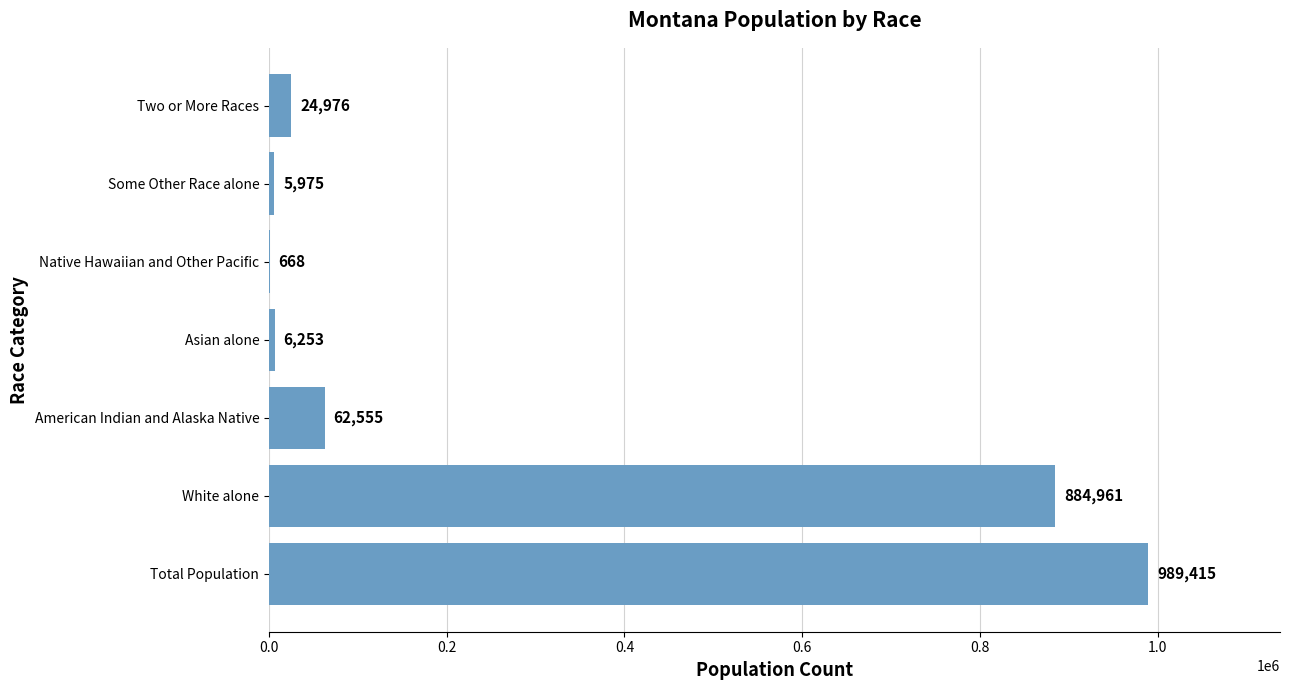

Are the bars horizontal?

Yes